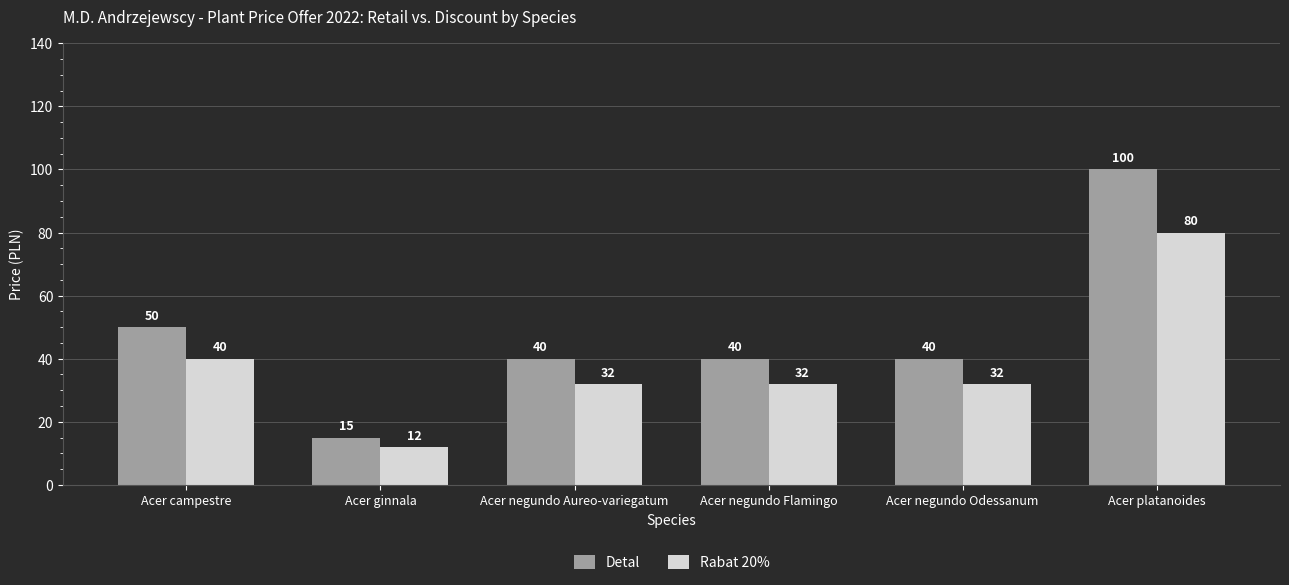

Reading left to right, extract all data points from this chart.

Detal: Acer campestre=50	Acer ginnala=15	Acer negundo Aureo-variegatum=40	Acer negundo Flamingo=40	Acer negundo Odessanum=40	Acer platanoides=100
Rabat 20%: Acer campestre=40	Acer ginnala=12	Acer negundo Aureo-variegatum=32	Acer negundo Flamingo=32	Acer negundo Odessanum=32	Acer platanoides=80